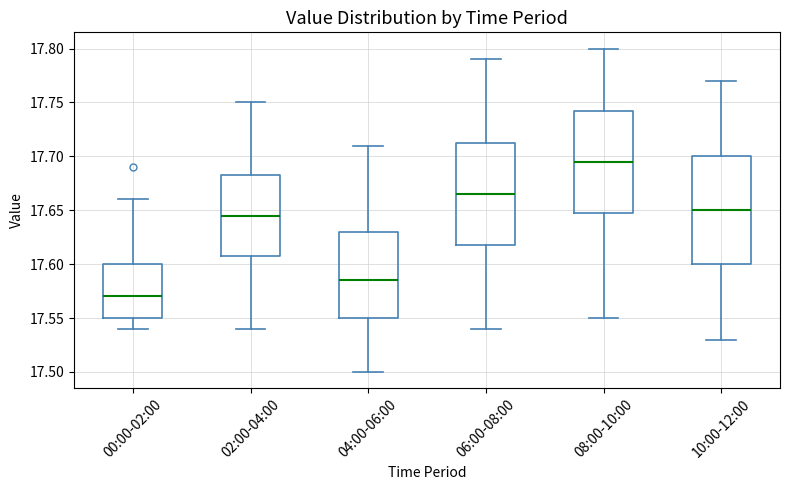

Which box has the highest median line?

08:00-10:00